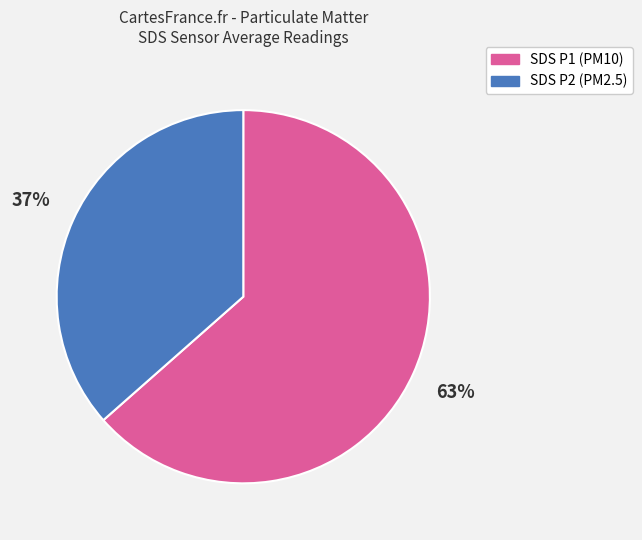

Which slice represents more than half of the pie?

SDS P1 (PM10)